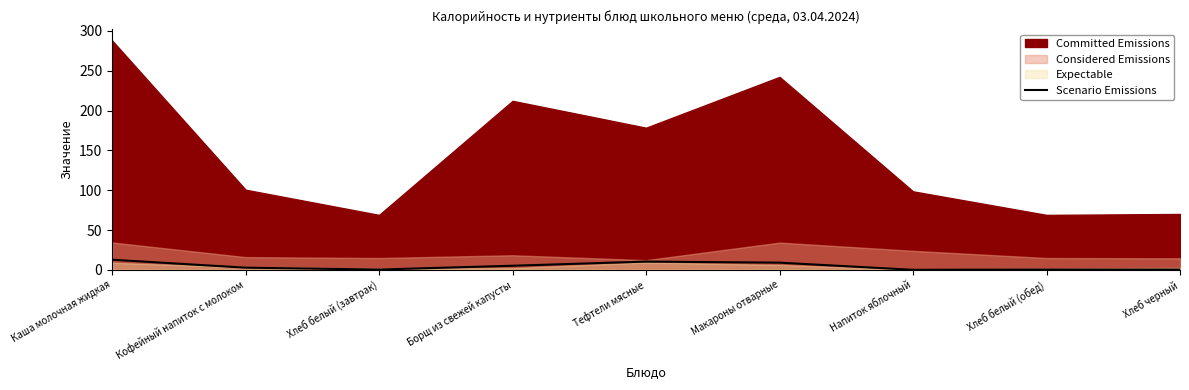

Reading right to left, extract all data points from this chart.

Хлеб черный=0.3	Хлеб белый (обед)=0.3	Напиток яблочный=0.0	Макароны отварные=9.0	Тефтели мясные=10.3	Борщ из свежей капусты=5.1	Хлеб белый (завтрак)=0.3	Кофейный напиток с молоком=2.7	Каша молочная жидкая=12.7